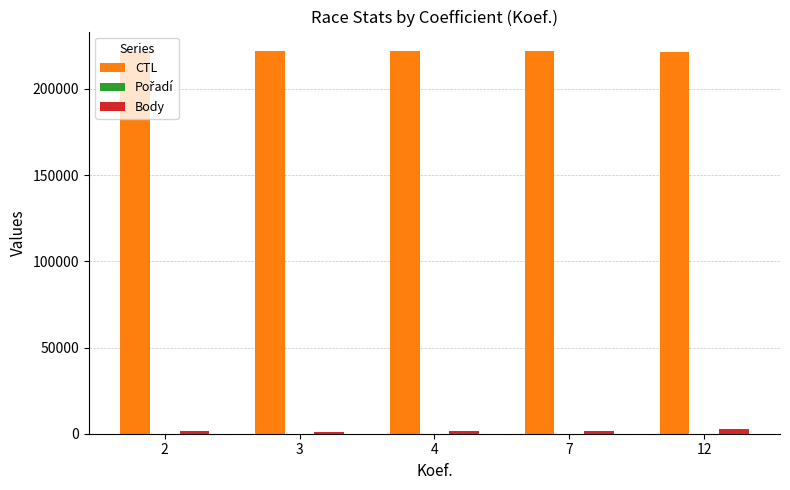

Are the bars grouped side by side (vs. stacked)?

Yes